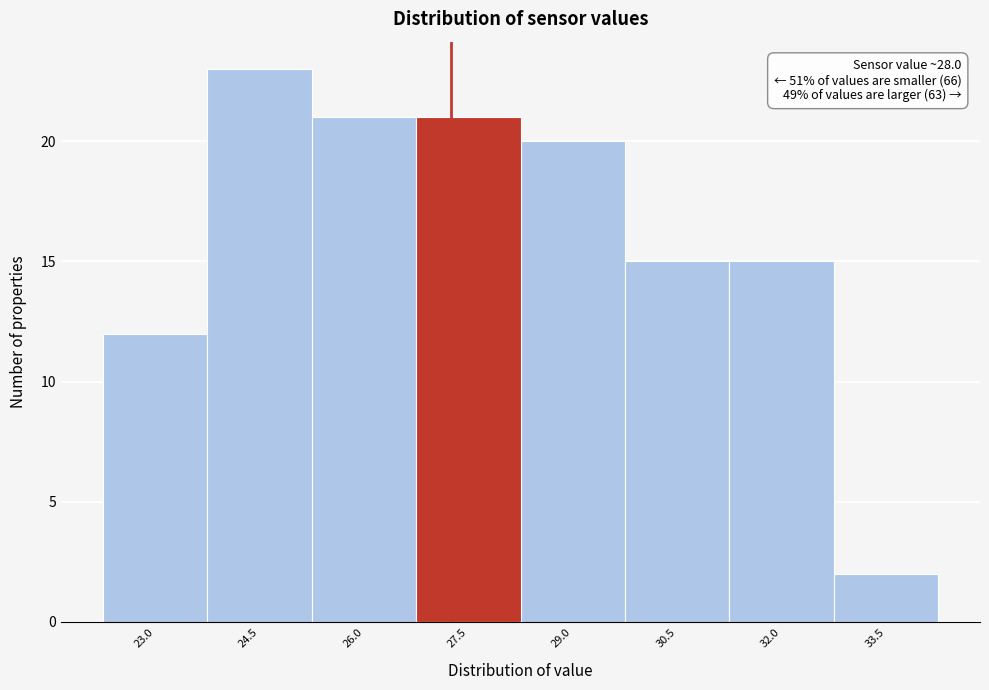

Reading left to right, what are all the values shown in this chart?

12	23	21	21	20	15	15	2